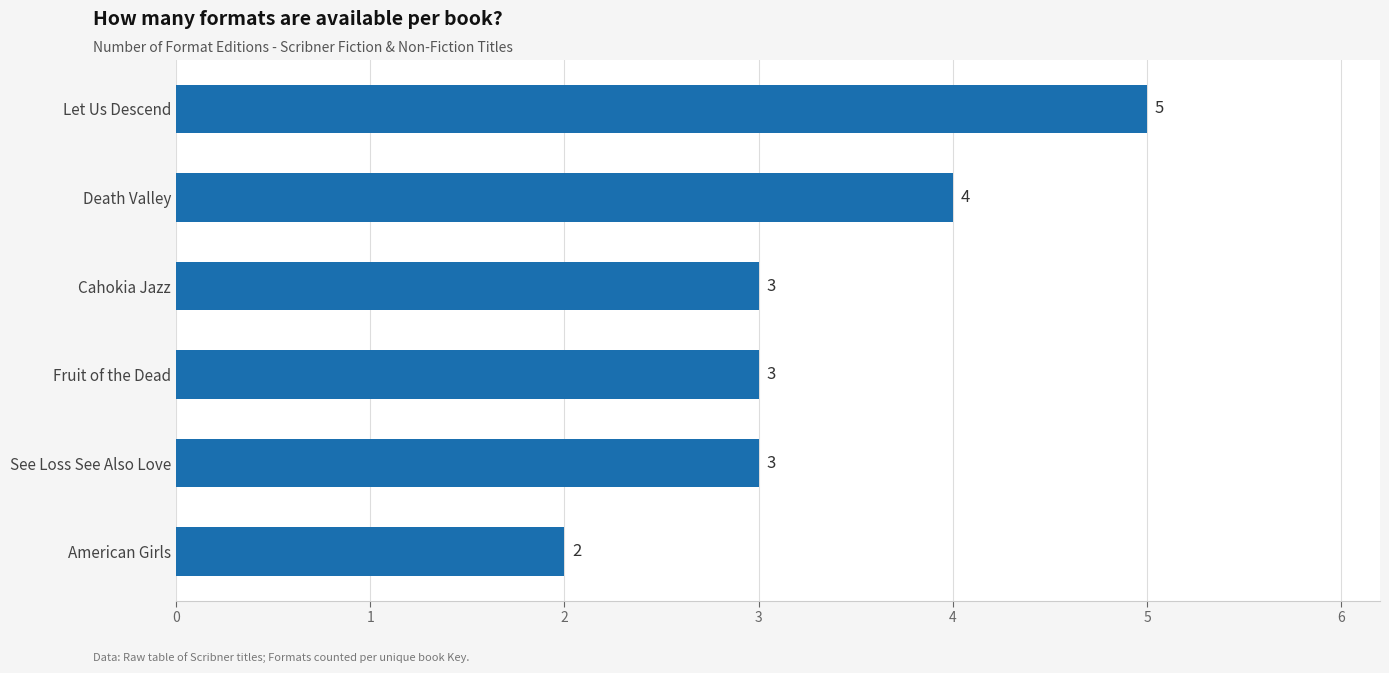

Read the value at Fruit of the Dead.

3